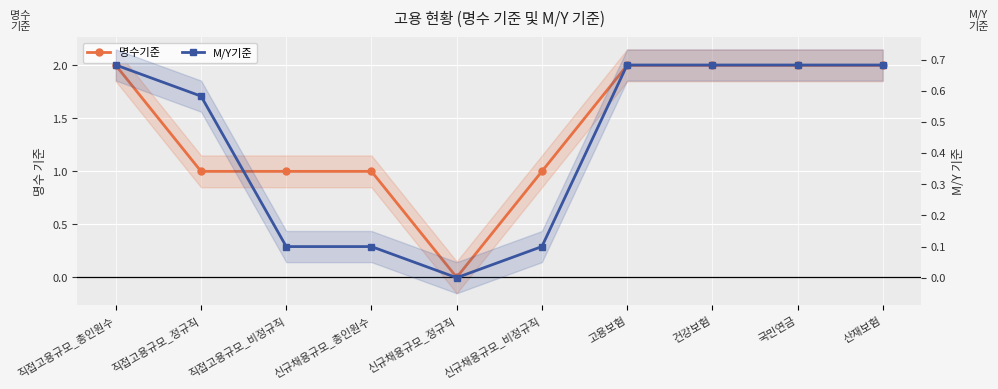

True or false: 명수기준 and M/Y기준 cross at least once.

False